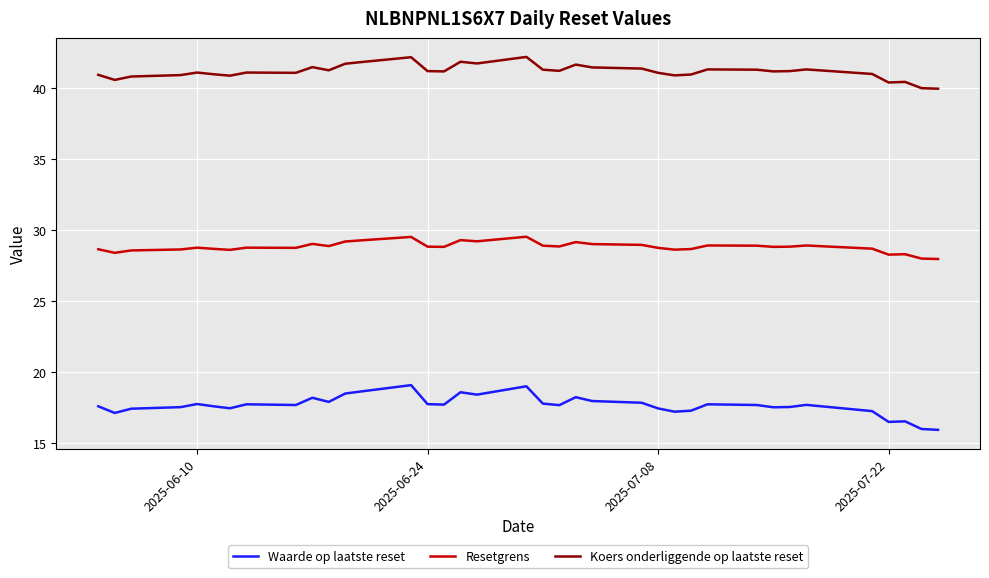

What is the maximum value shown in the chart?

42.2